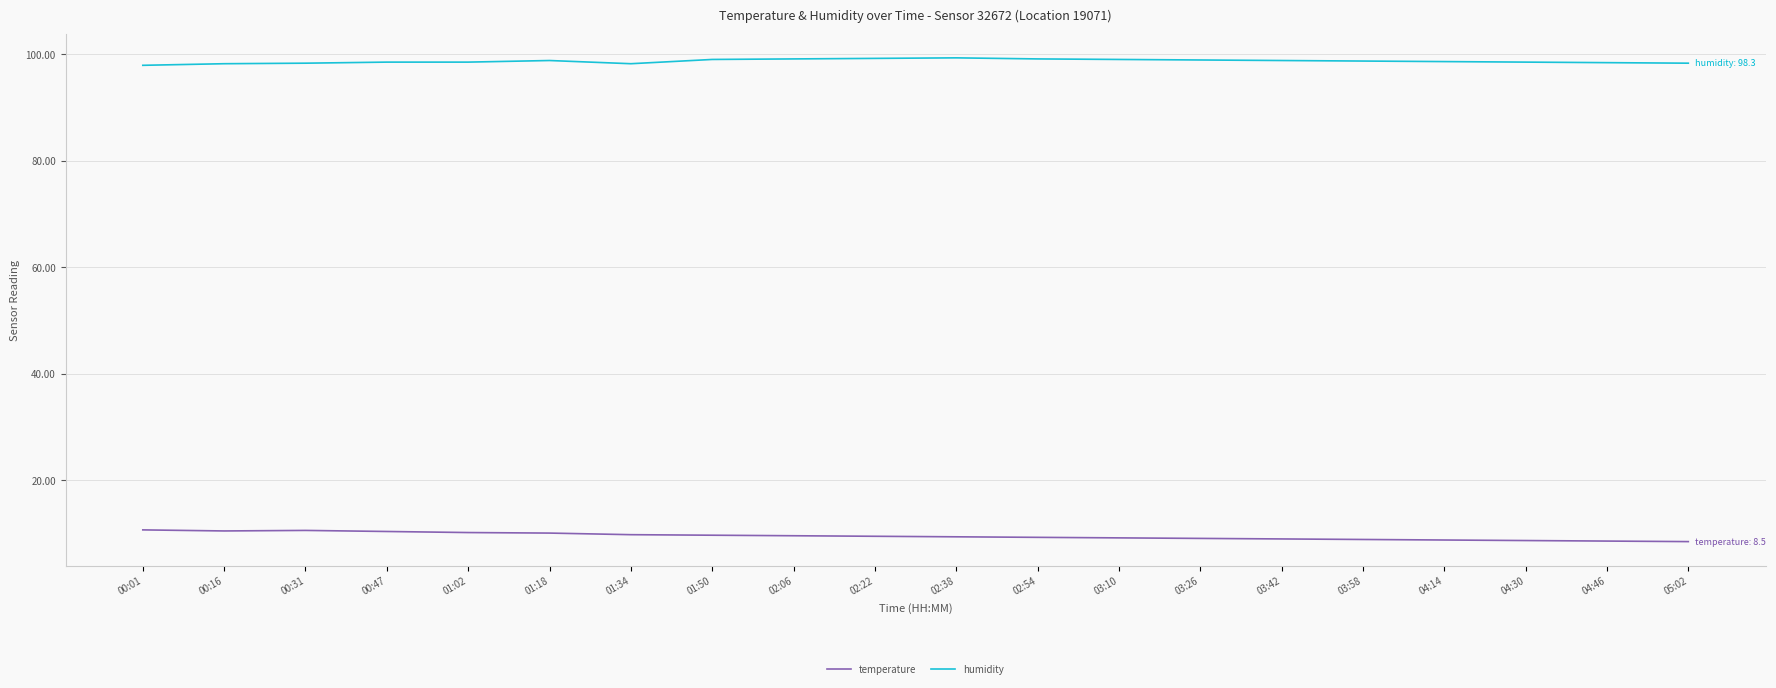

What is the difference between the highest and lowest values at 04:14?

89.8